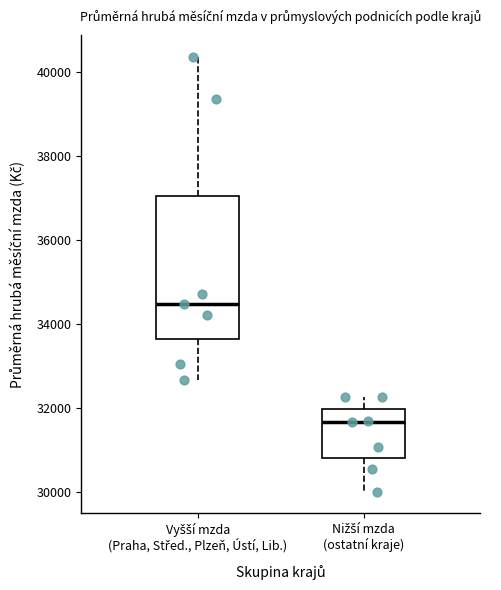

Comparing the boxes themselves (not the whiskers), which one is the tallest?

Vyšší mzda (Praha, Střed., Plzeň, Ústí, Lib.)